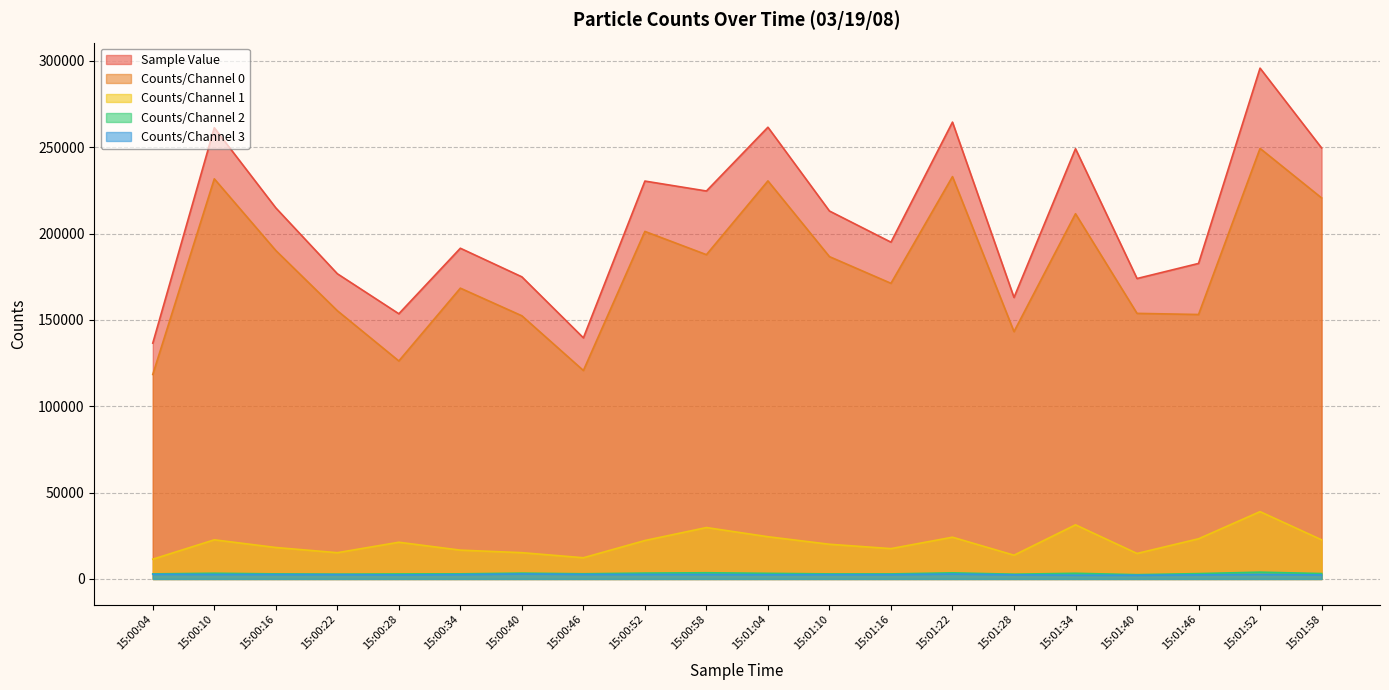

What are all the series names shown in the legend?

Sample Value, Counts/Channel 0, Counts/Channel 1, Counts/Channel 2, Counts/Channel 3